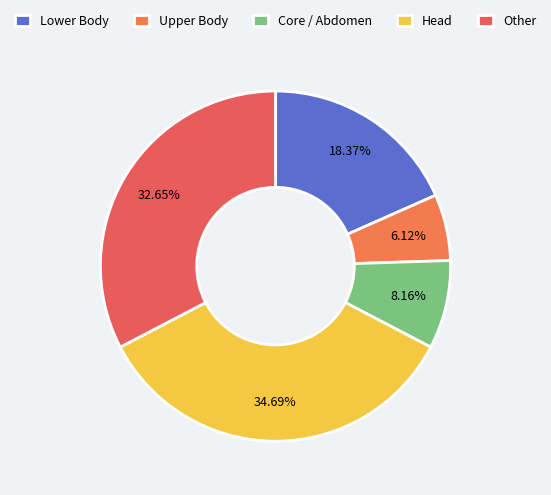

Rank the categories by value from highest to lowest.

Head, Other, Lower Body, Core / Abdomen, Upper Body